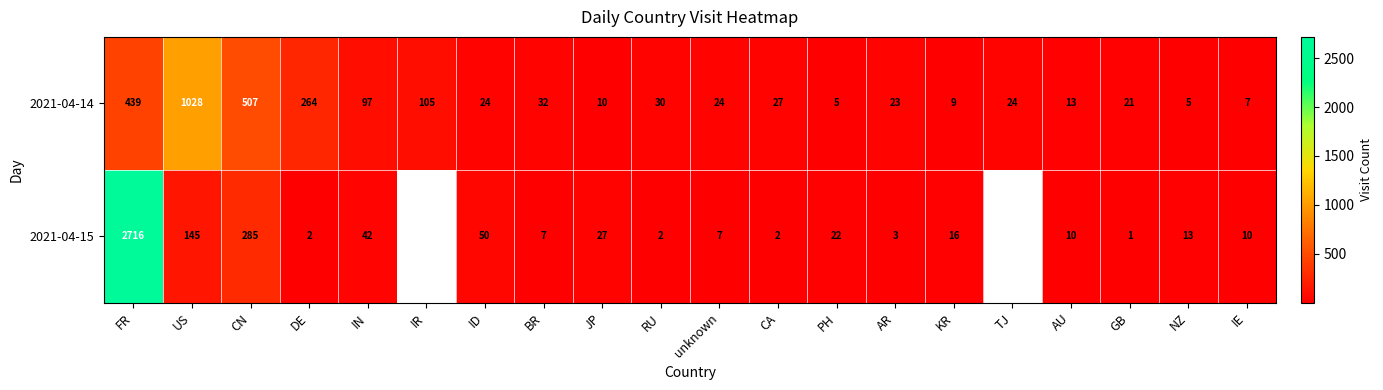

Which series changed the most between FR and ID?

2021-04-15